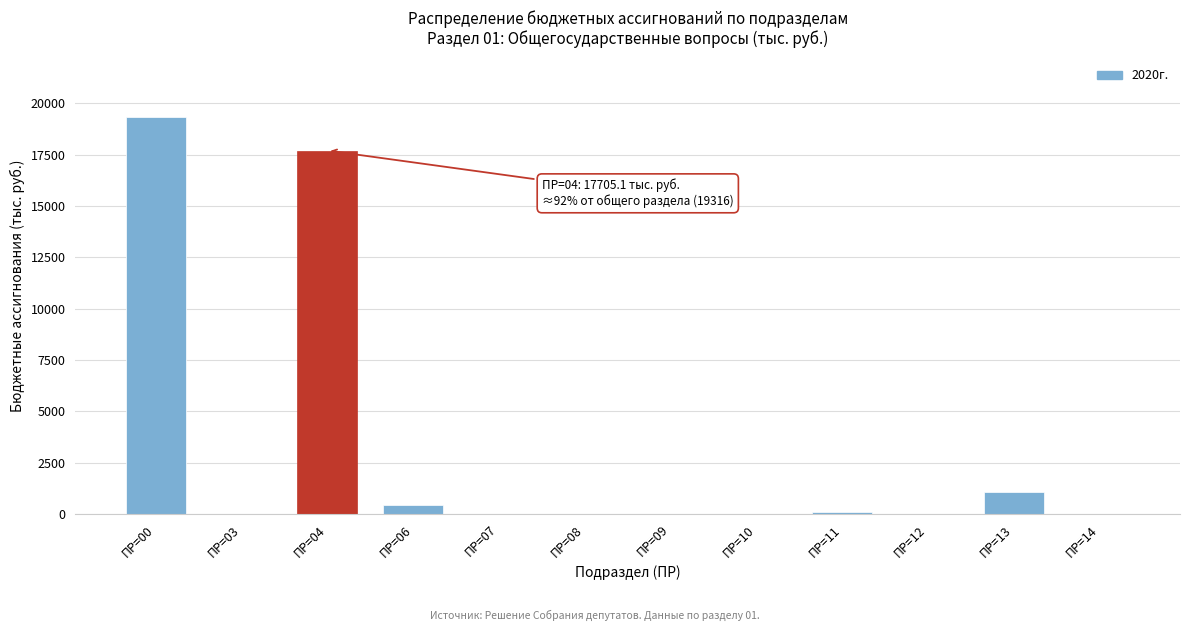

Where is the data nearest to the value 9658?

ПР=04